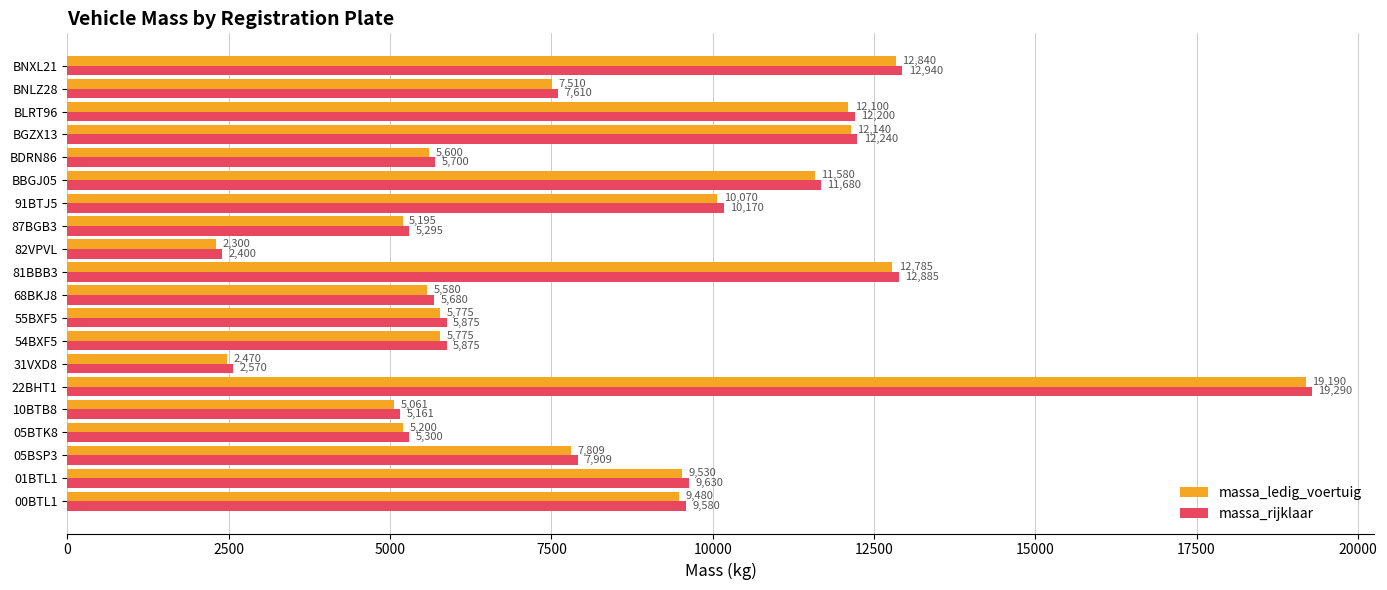

At which label is massa_rijklaar closest to 10845?

91BTJ5